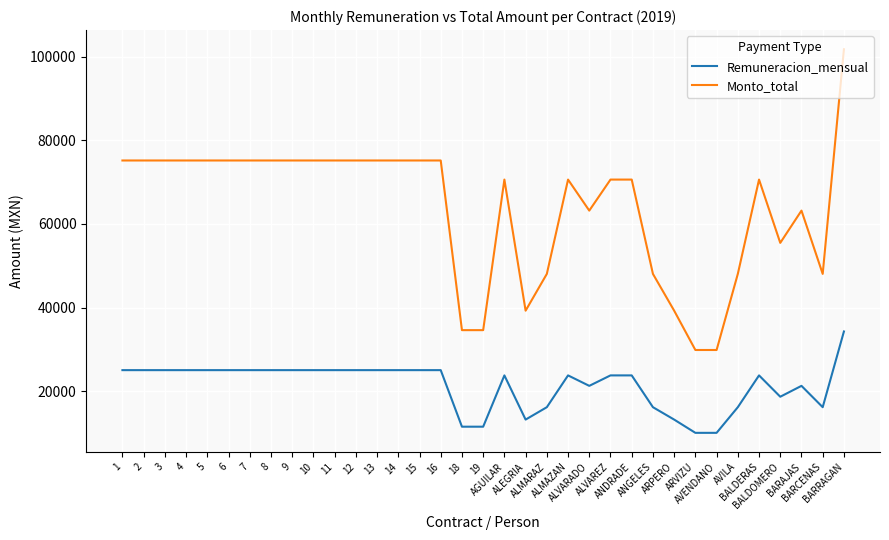

Reading left to right, transcribe all the data shown in this chart.

Remuneracion_mensual: 1=25057.0	2=25057.0	3=25057.0	4=25057.0	5=25057.0	6=25057.0	7=25057.0	8=25057.0	9=25057.0	10=25057.0	11=25057.0	12=25057.0	13=25057.0	14=25057.0	15=25057.0	16=25057.0	18=11539.0	19=11539.0	AGUILAR=23800.0	ALEGRIA=13237.0	ALMARAZ=16200.0	ALMAZAN=23800.0	ALVARADO=21300.0	ALVAREZ=23800.0	ANDRADE=23800.0	ANGELES=16200.0	ARPERO=13237.0	ARVIZU=10069.0	AVENDANO=10069.0	AVILA=16200.0	BALDERAS=23800.0	BALDOMERO=18700.0	BARAJAS=21300.0	BARCENAS=16200.0	BARRAGAN=34300.0
Monto_total: 1=75171.0	2=75171.0	3=75171.0	4=75171.0	5=75171.0	6=75171.0	7=75171.0	8=75171.0	9=75171.0	10=75171.0	11=75171.0	12=75171.0	13=75171.0	14=75171.0	15=75171.0	16=75171.0	18=34617.0	19=34617.0	AGUILAR=70606.7	ALEGRIA=39269.8	ALMARAZ=48060.0	ALMAZAN=70606.7	ALVARADO=63190.0	ALVAREZ=70606.7	ANDRADE=70606.7	ANGELES=48060.0	ARPERO=39269.8	ARVIZU=29871.4	AVENDANO=29871.4	AVILA=48060.0	BALDERAS=70606.7	BALDOMERO=55476.7	BARAJAS=63190.0	BARCENAS=48060.0	BARRAGAN=101756.7